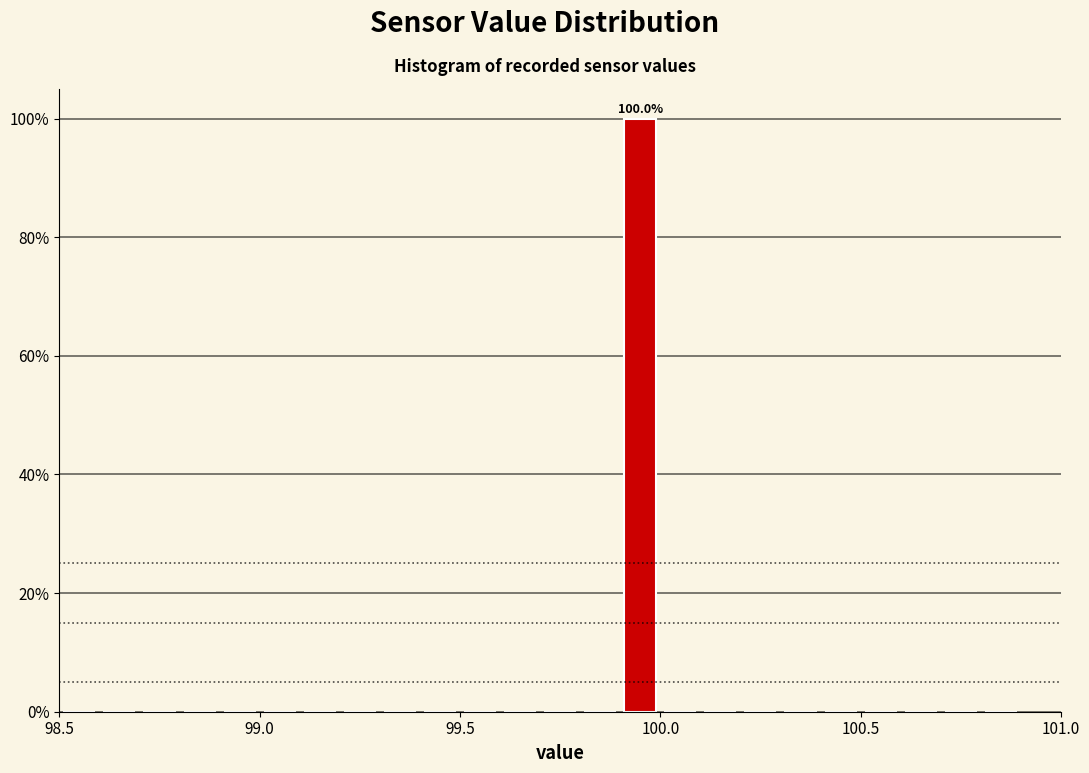

Read against the x-axis, roughly where is the centre of the tallest bar?

99.95